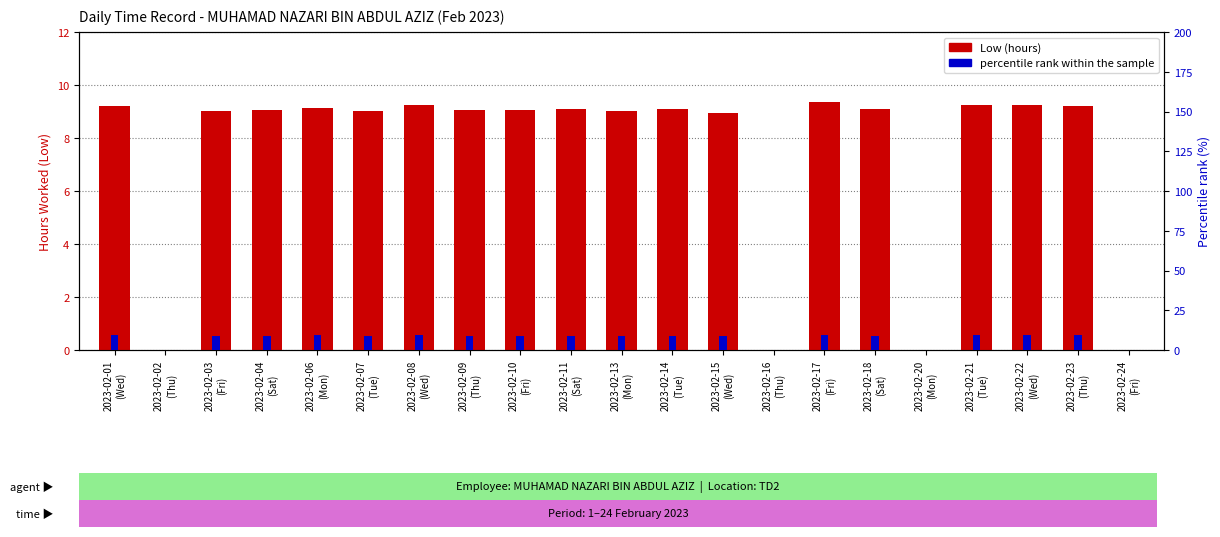

Where is percentile rank within the sample nearest to the value 4?

2023-02-02
(Thu)